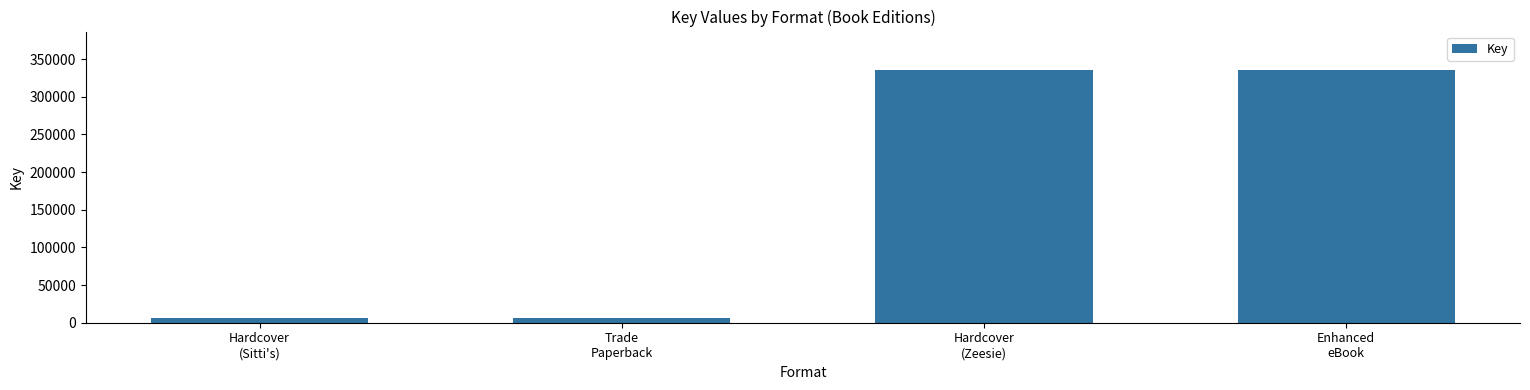

What is the maximum value shown in the chart?

336225